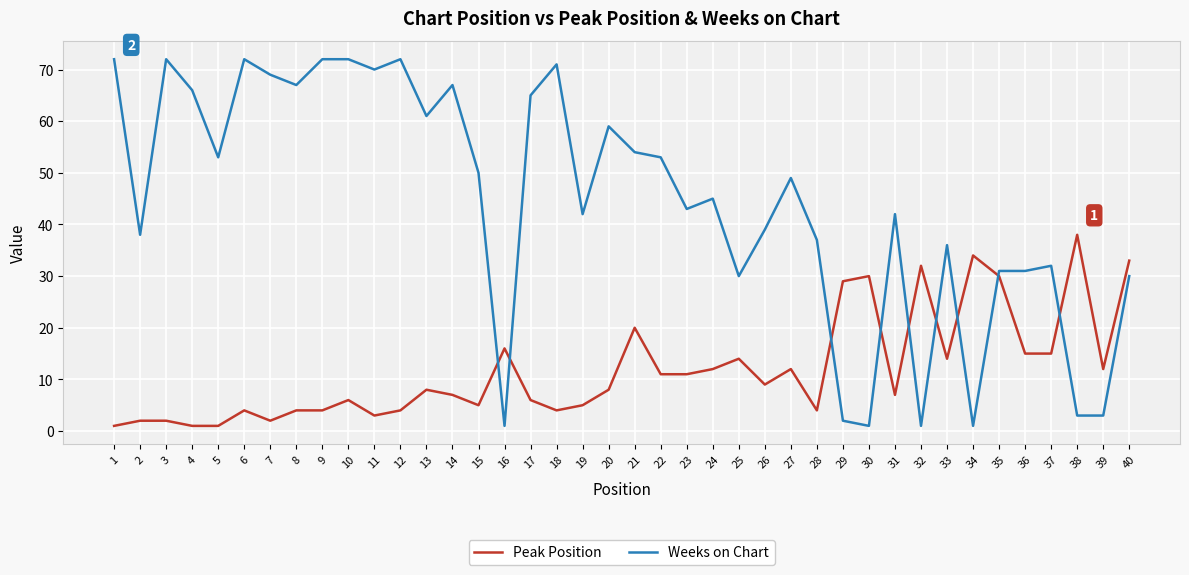

List the series in order of their peak value, lowest first.

Peak Position, Weeks on Chart